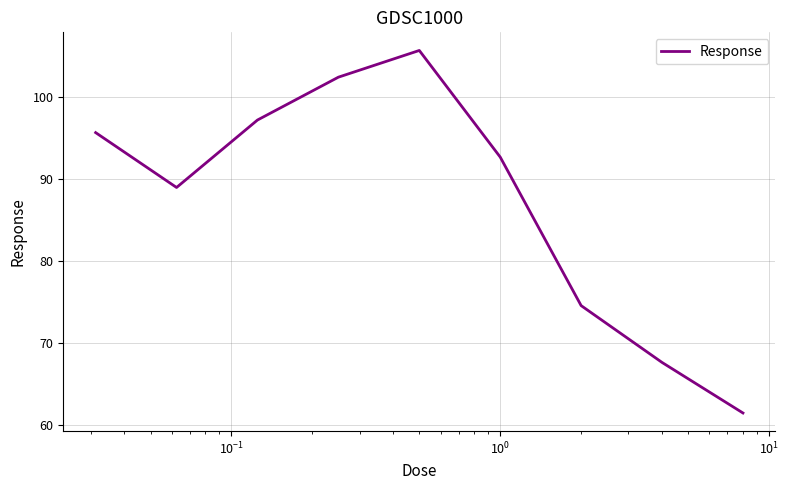

What is the difference between the maximum and minimum values?

44.3